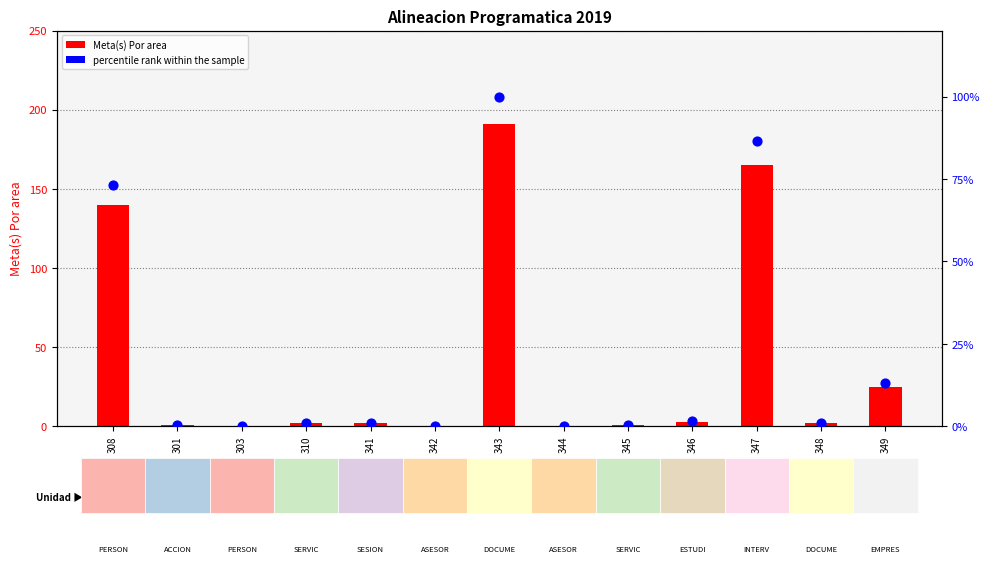

Which series has the largest total across all categories?

Meta(s) Por area